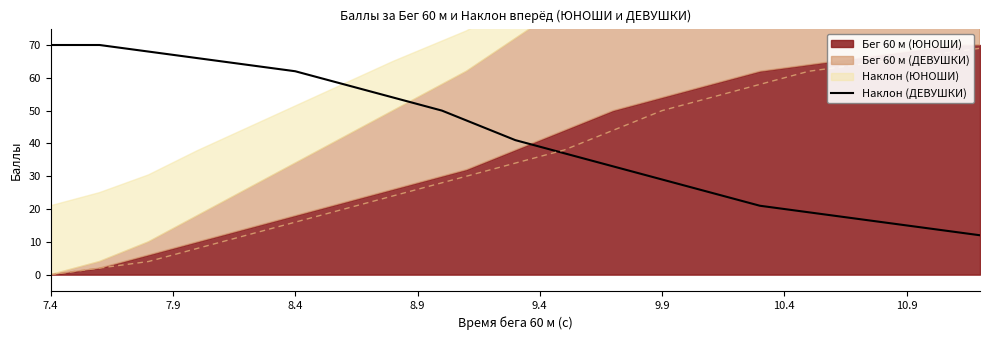

What is the minimum value for Наклон (ДЕВУШКИ)?

12